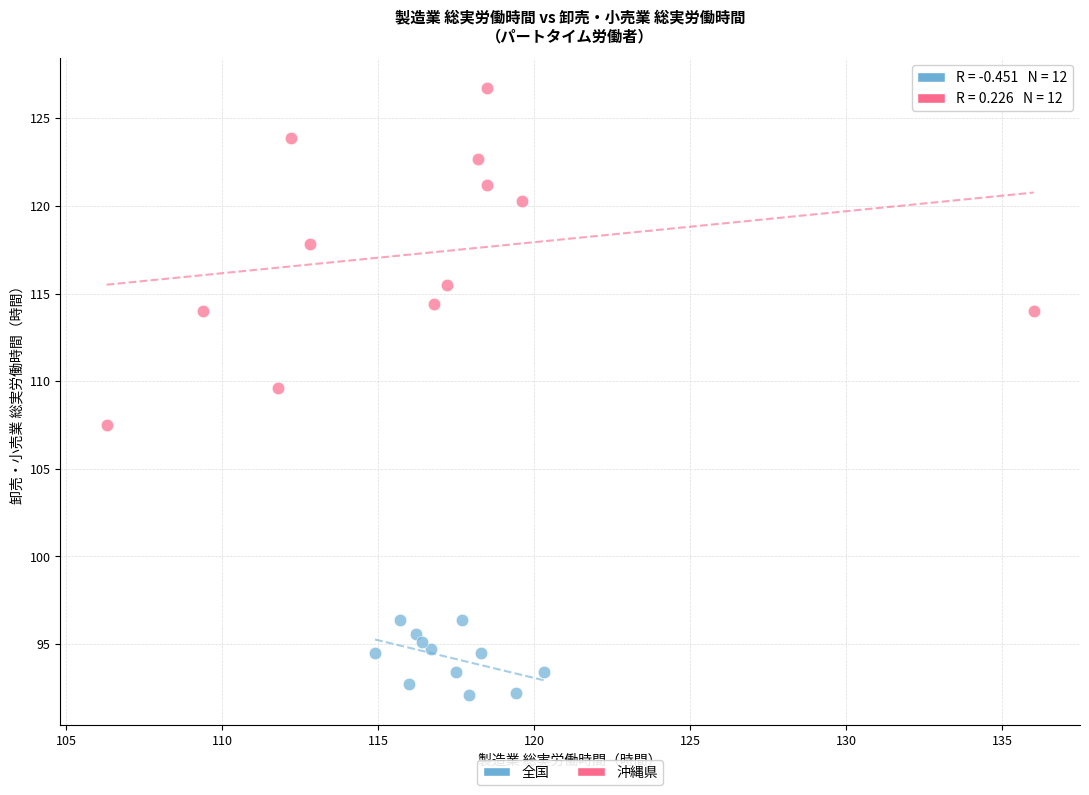

Which series has the largest Y range (max minus min)?

沖縄県